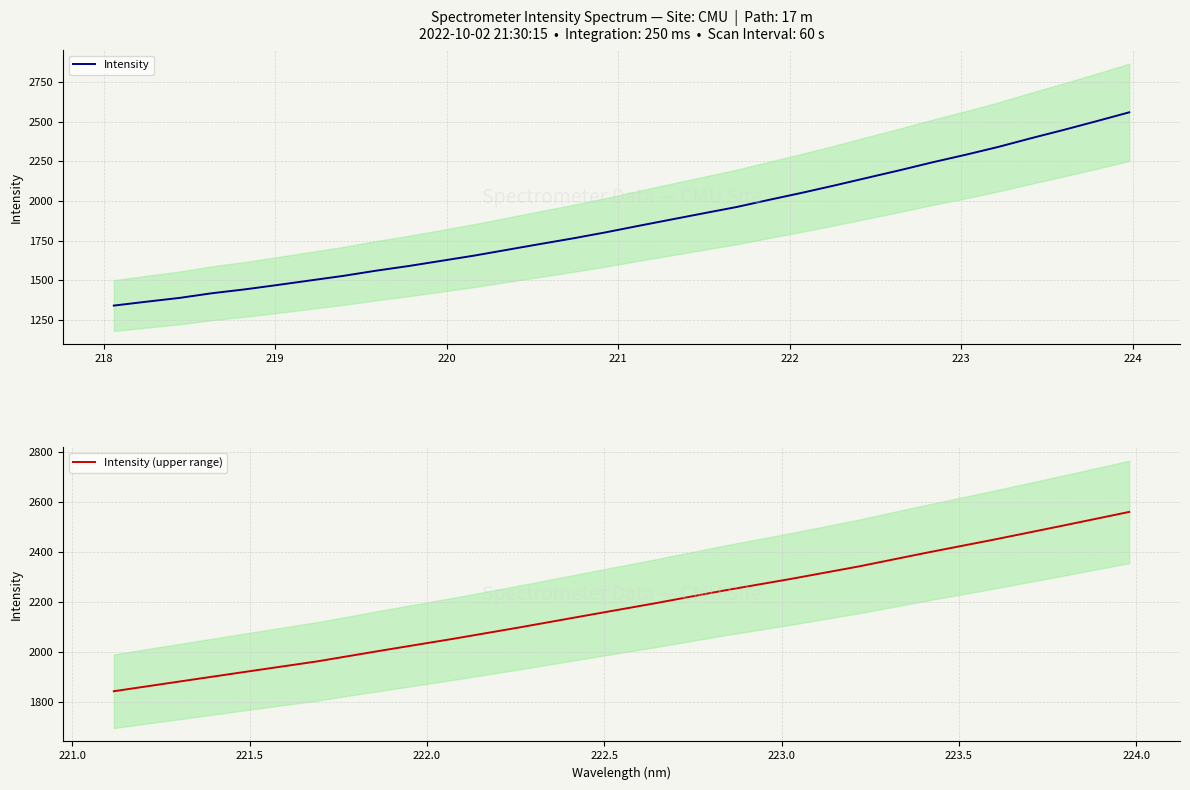

Where is the data nearest to the value 1950?

221.6902